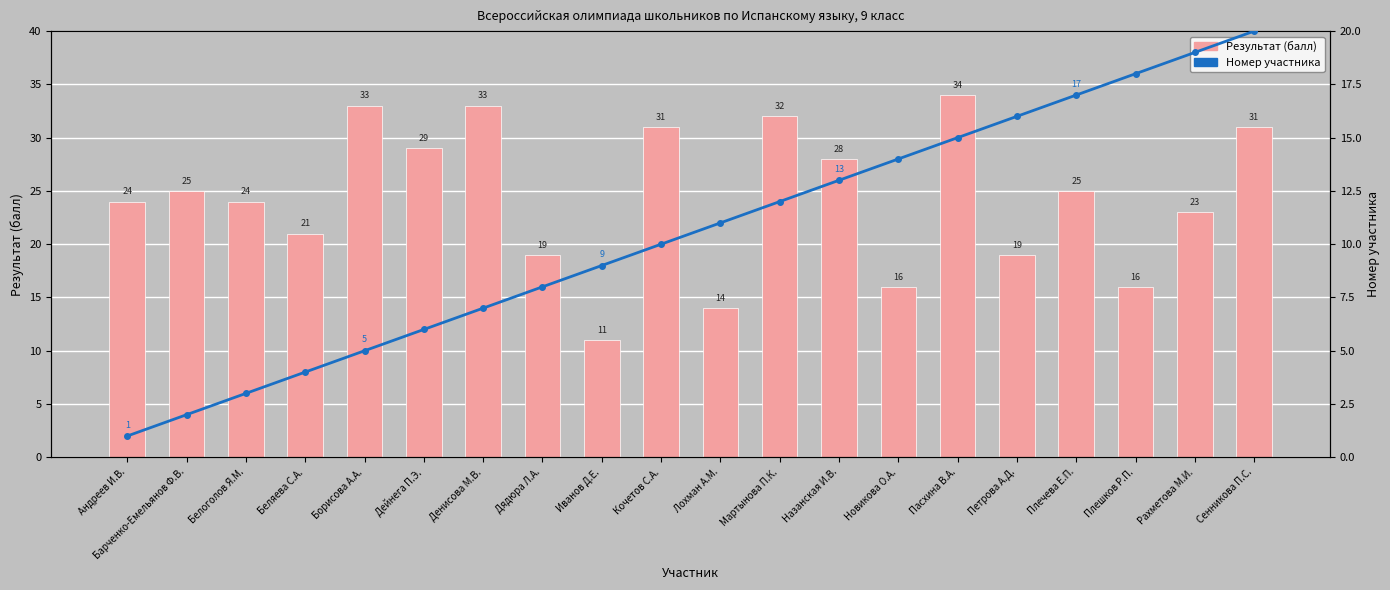

List the labels in order of Результат (балл) value, smallest first.

Иванов Д.Е., Лохман А.М., Новикова О.А., Плешков Р.П., Дядюра Л.А., Петрова А.Д., Беляева С.А., Рахметова М.И., Андреев И.В., Белоголов Я.М., Барченко-Емельянов Ф.В., Плечева Е.П., Назанская И.В., Дейнега П.Э., Кочетов С.А., Сенникова П.С., Мартынова П.К., Борисова А.А., Денисова М.В., Пасхина В.А.